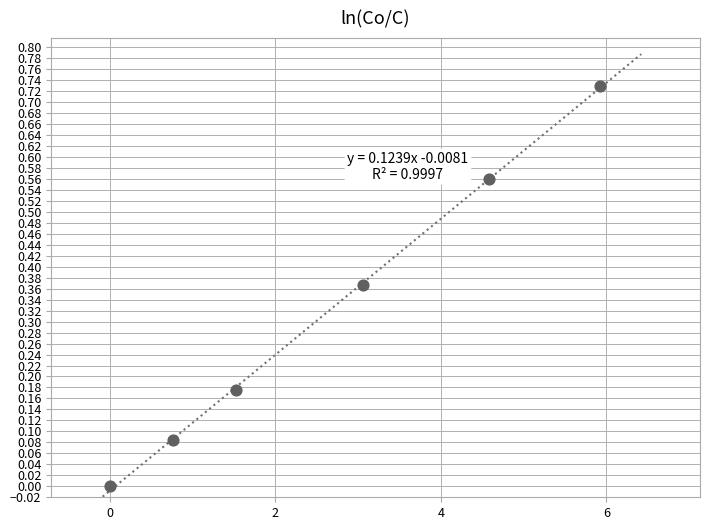

What is the average Y value?

0.3